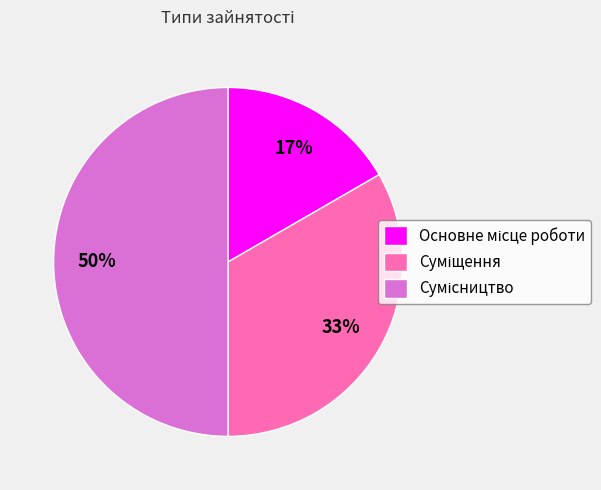

To the nearest percent, what is the average slice percentage?

33%